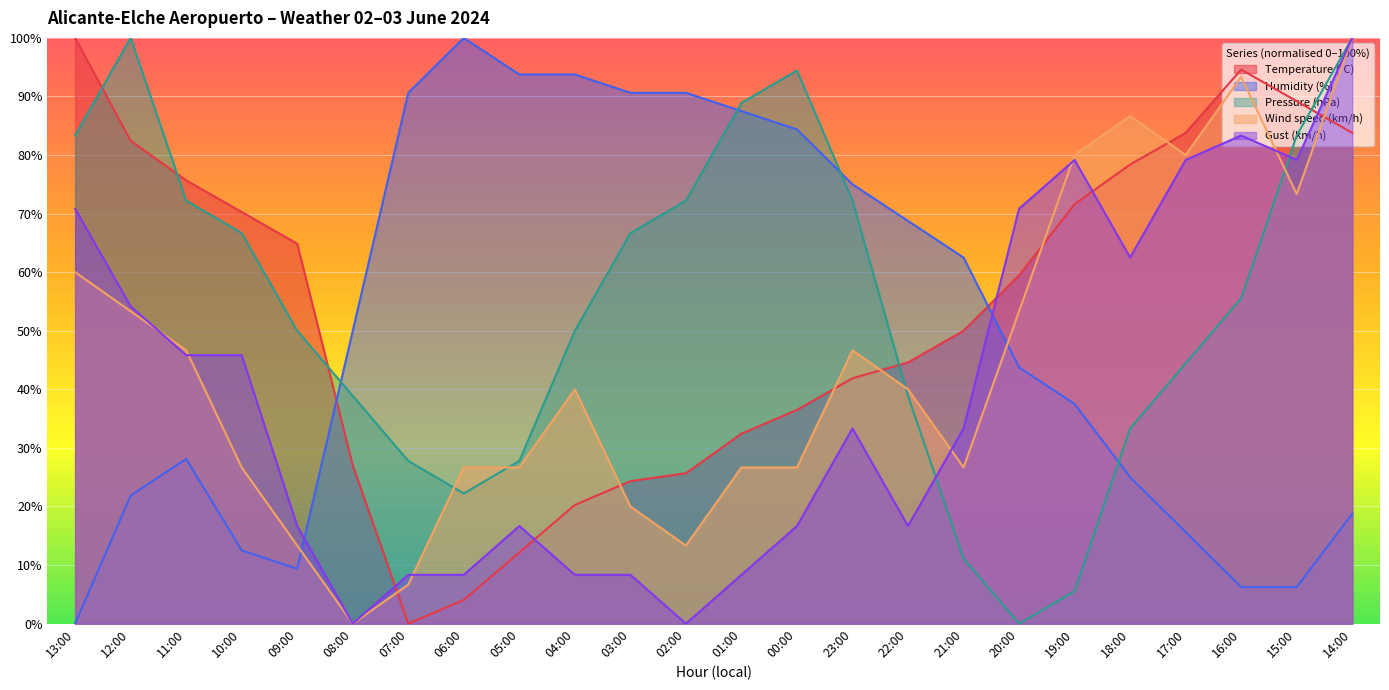

What is the value of the Humidity (%) point at the 13th from the left?

87.5